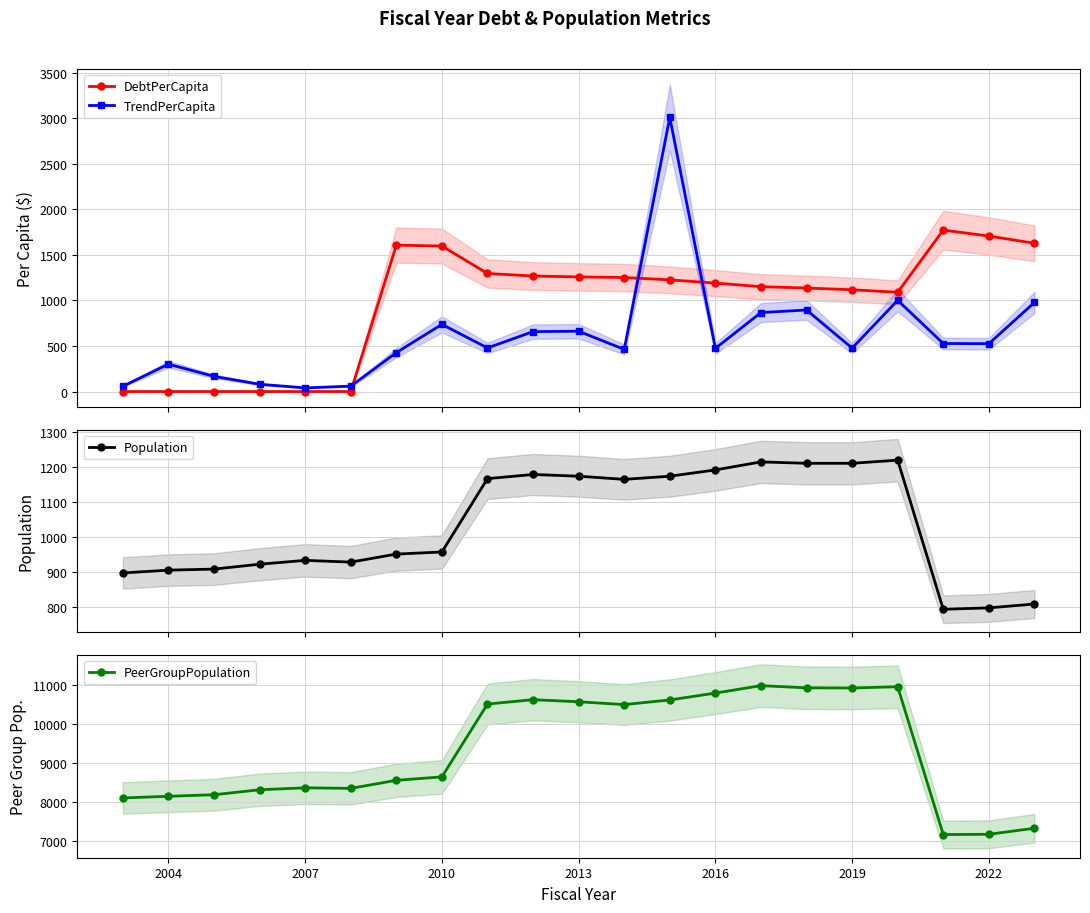

What is the value of the Population point at the 19th from the left?

793